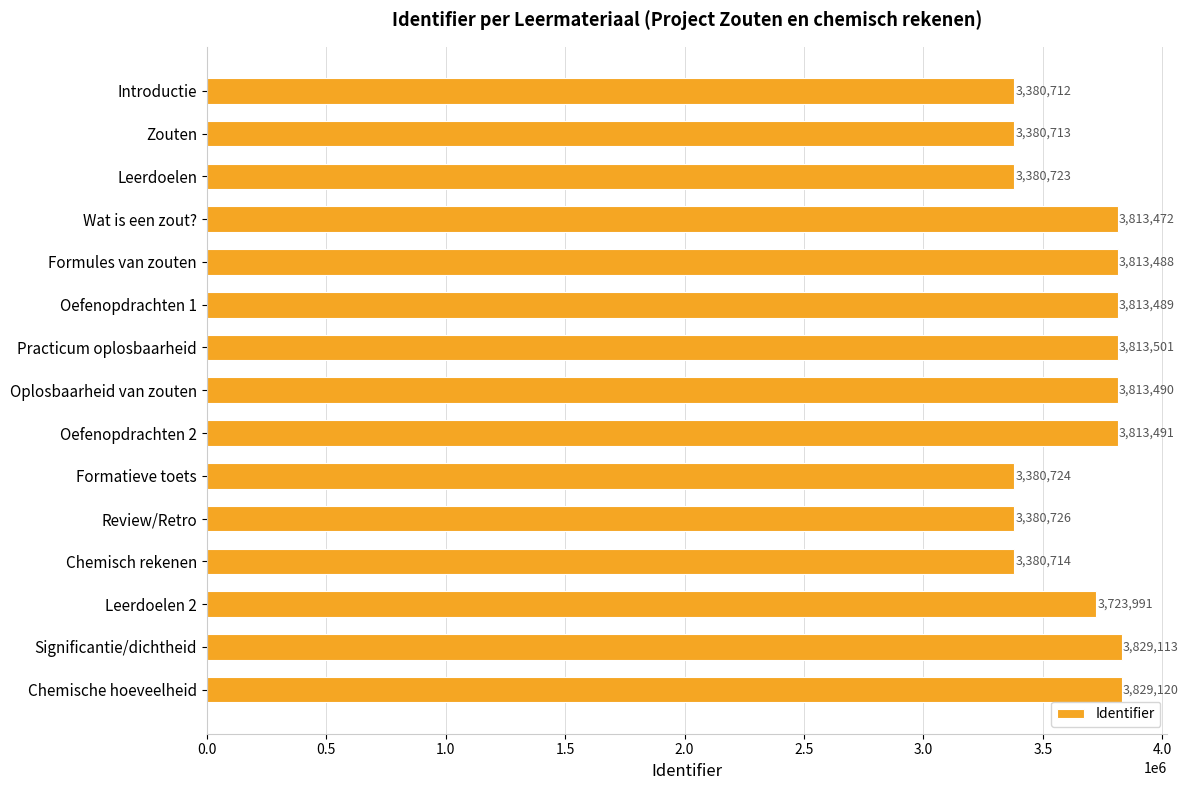

What is the approximate value at Leerdoelen 2?

3723991